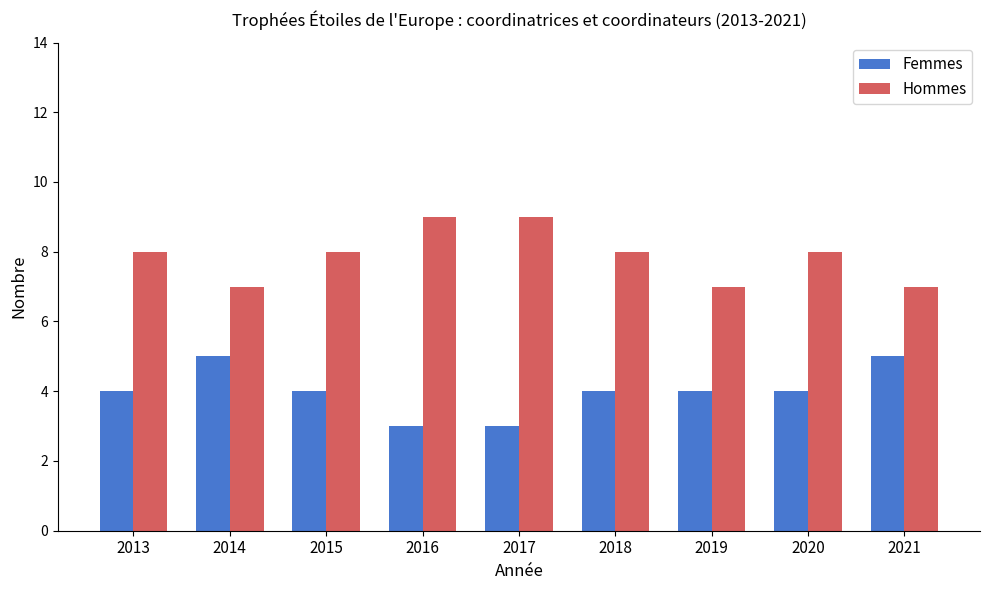

List the series in order of their overall mean, highest first.

Hommes, Femmes